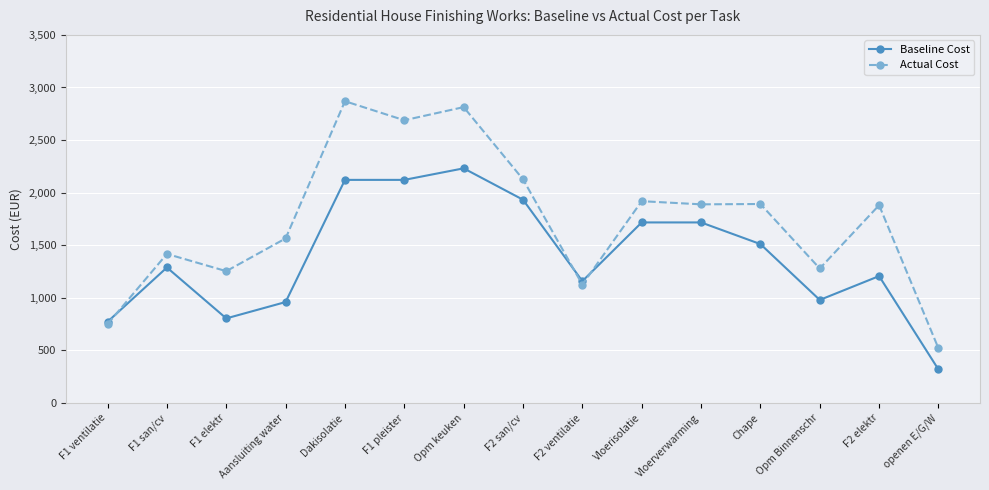

Which category has the lowest value in the Actual Cost series?

openen E/G/W